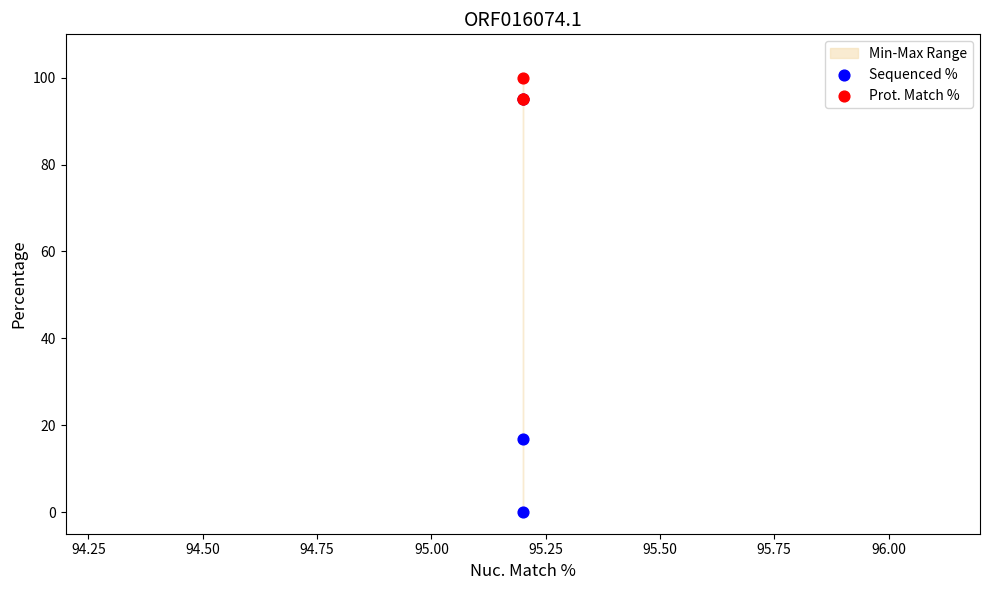

Which series contains the highest Y value?

Prot. Match %